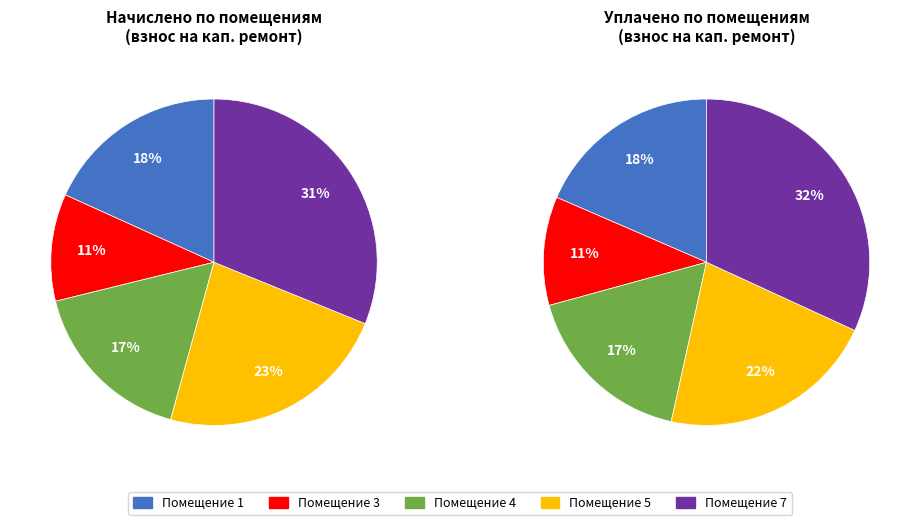

Count the number of slices in the pie.

5